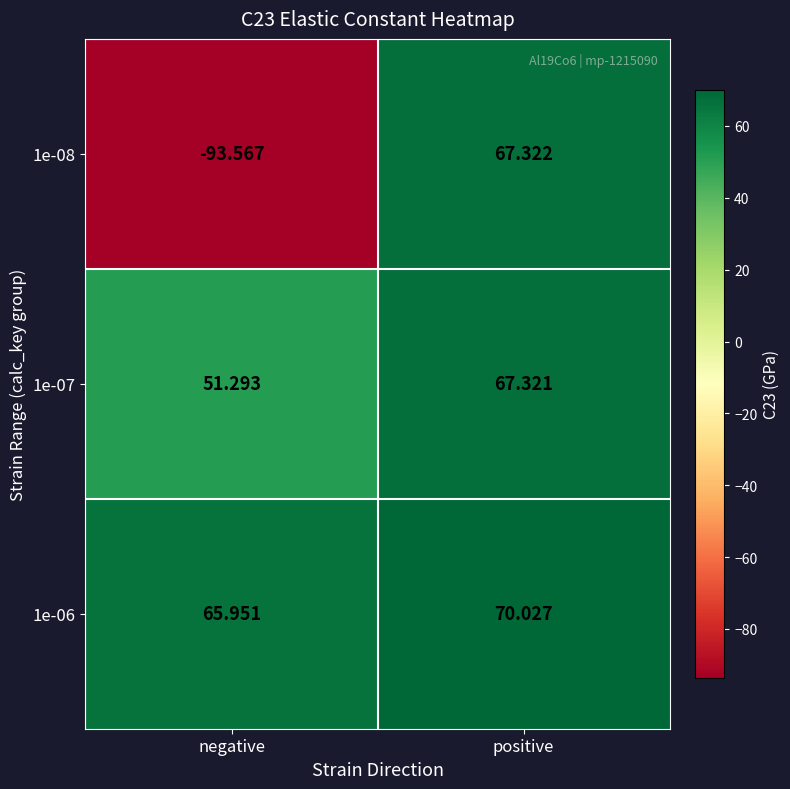

Which series has the largest total across all categories?

1e-06